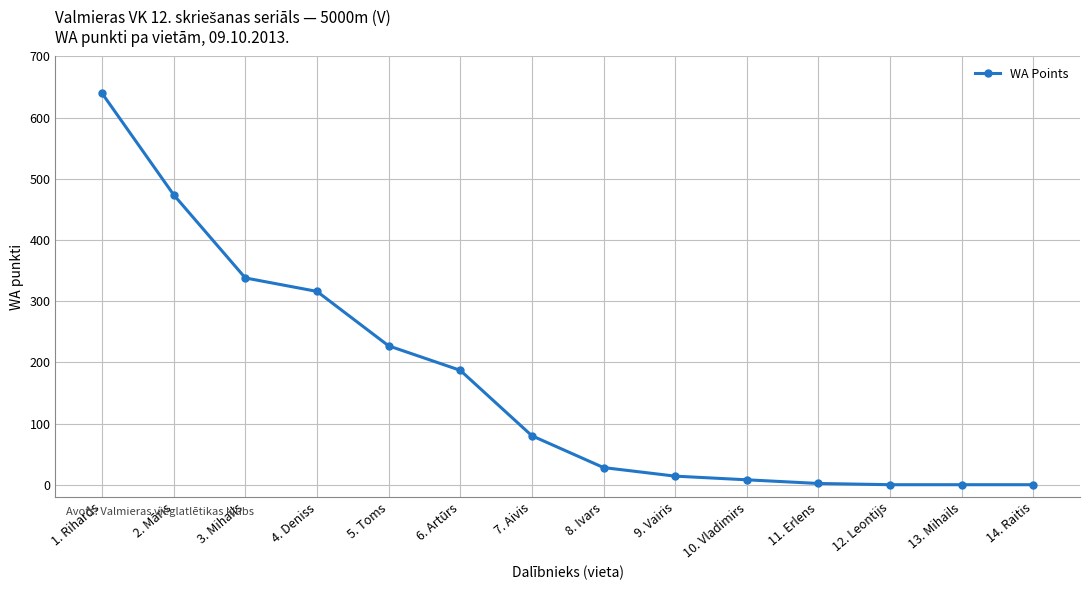

How many distinct data groups are displayed?

1